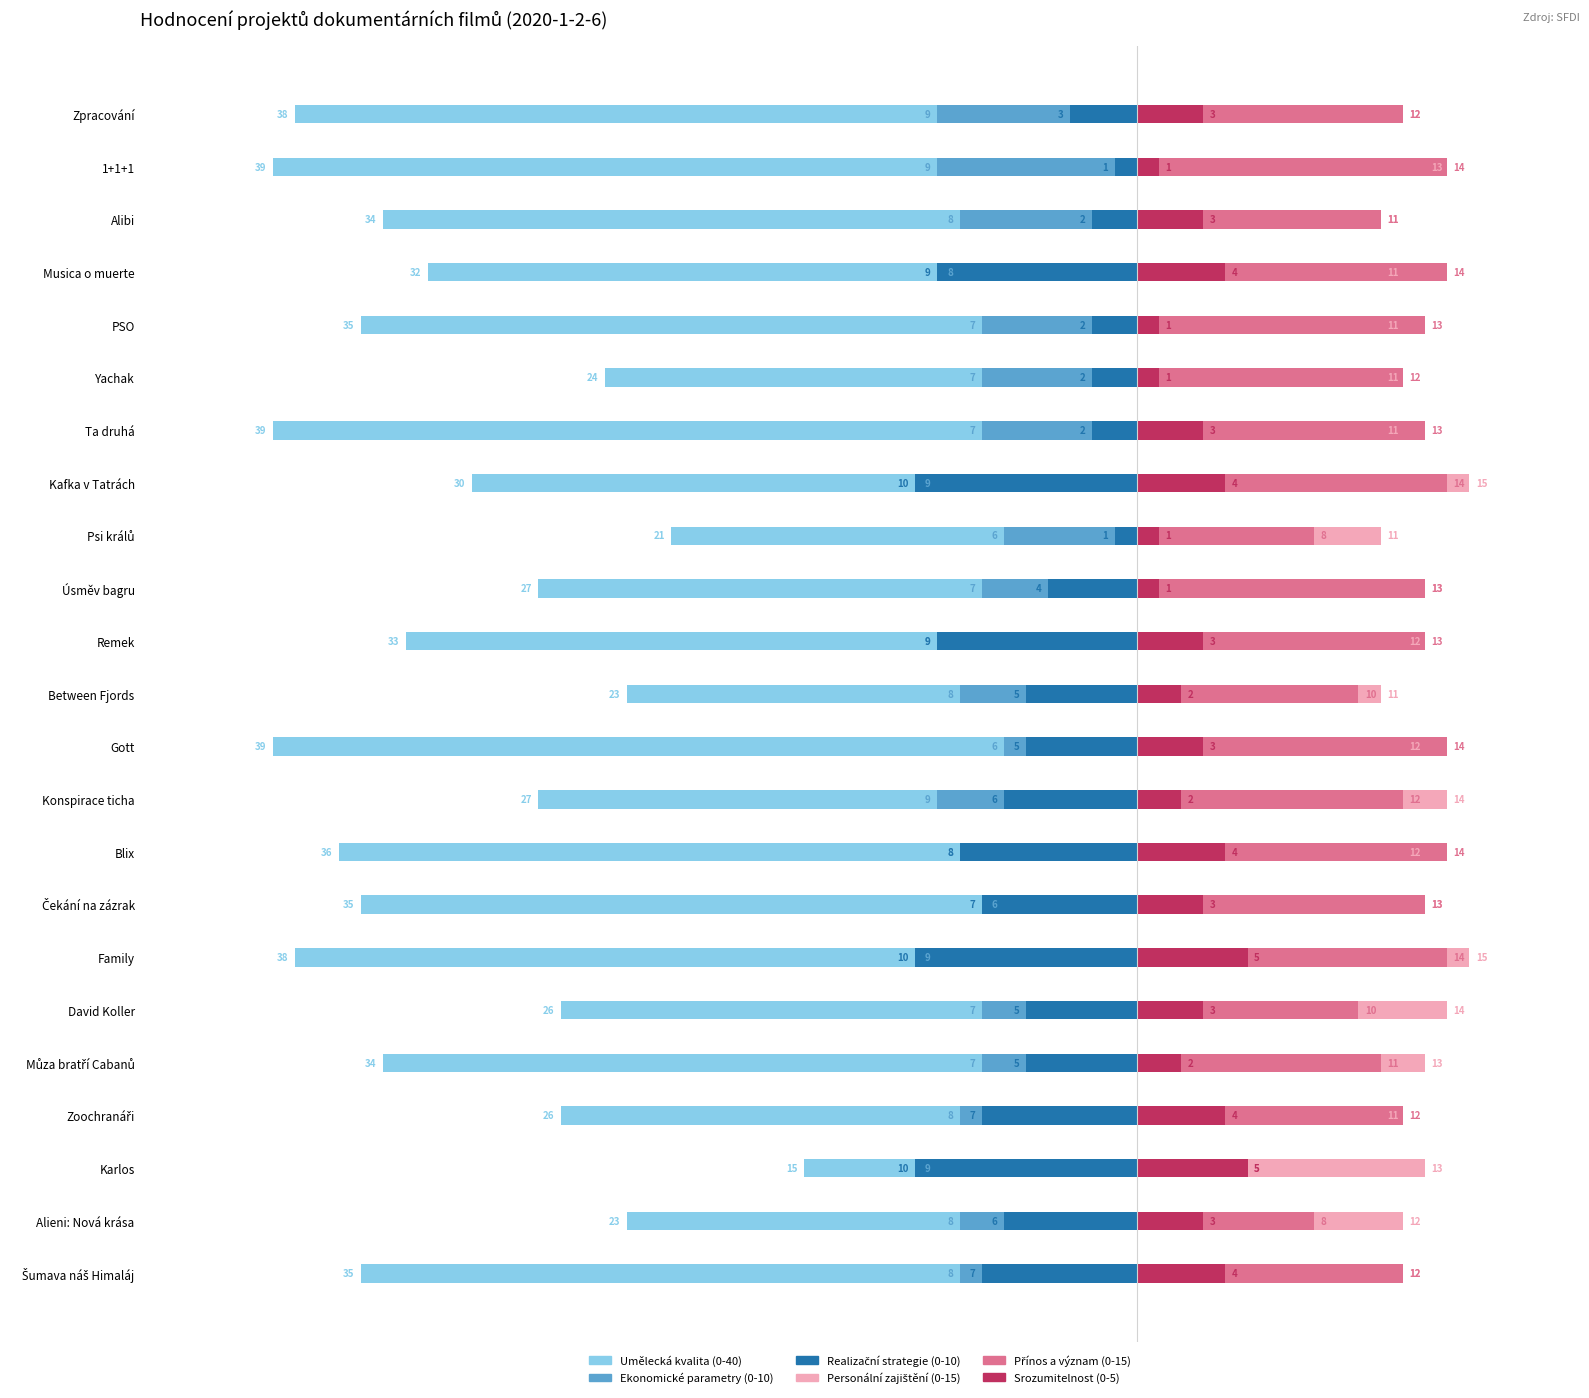

Is it true that Realizační strategie (0-10) equals -18 at Kafka v Tatrách?

False